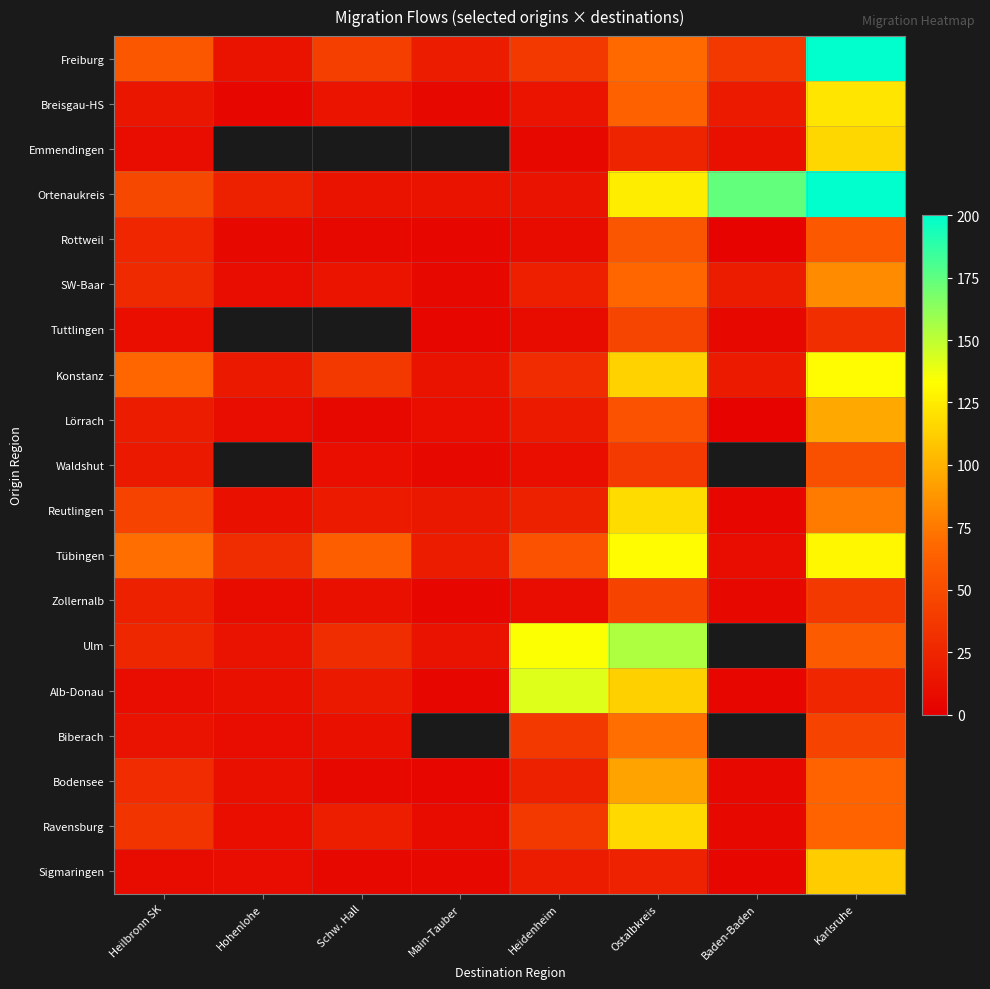

What is the average value of the Konstanz series?

53.4